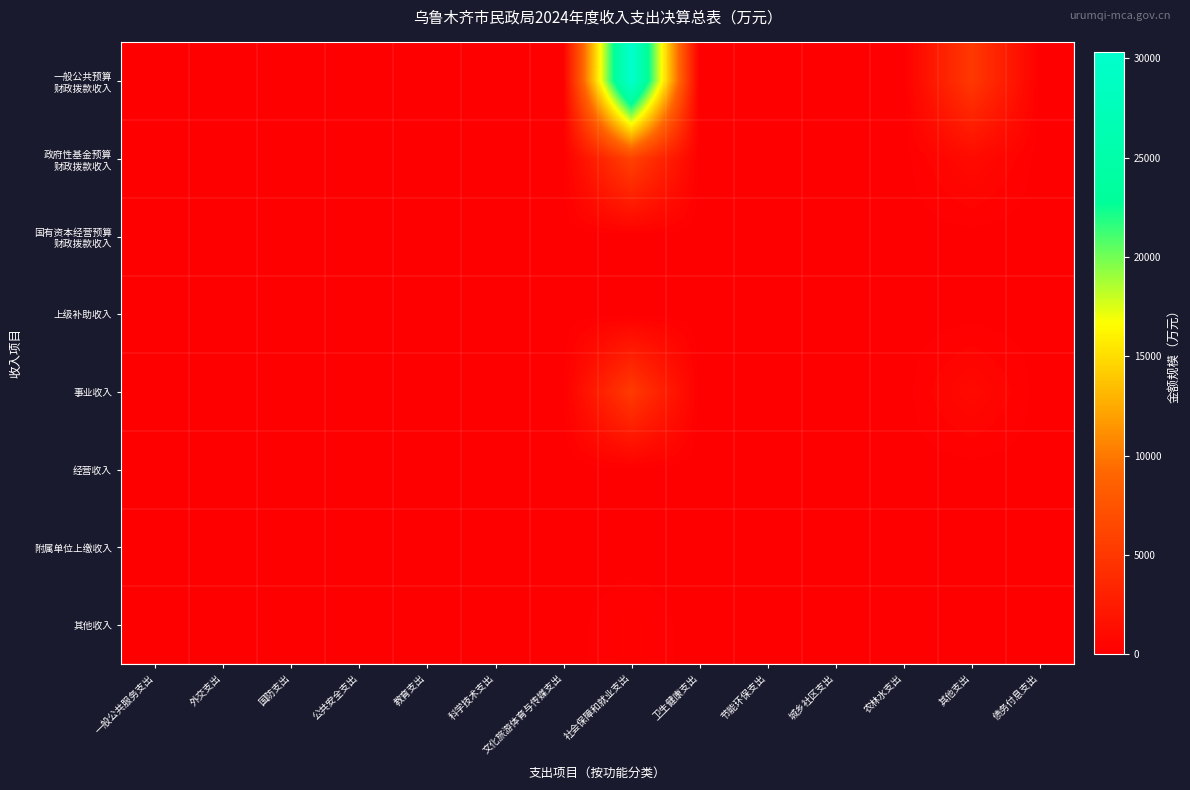

Between 卫生健康支出 and 公共安全支出, which is larger?

卫生健康支出